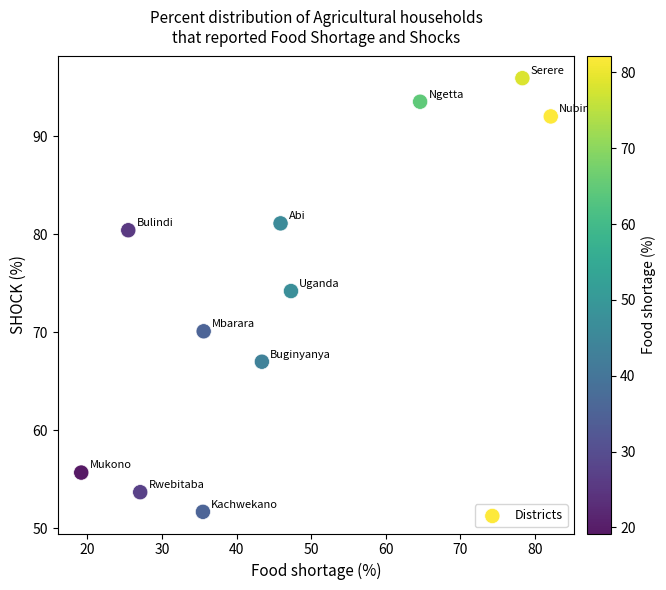

What Y value in the scatter plot is closest to 73?

74.2